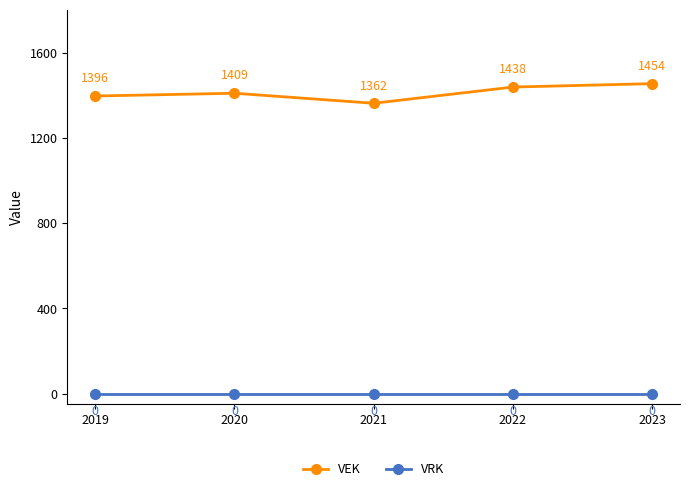

True or false: VRK has a value of 0 at 2019.

True